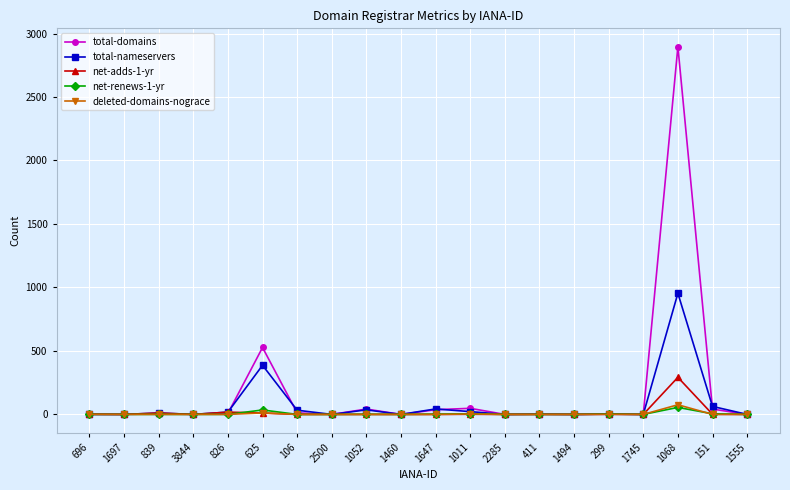

What is the spread (max minus min) of values at 151?

63